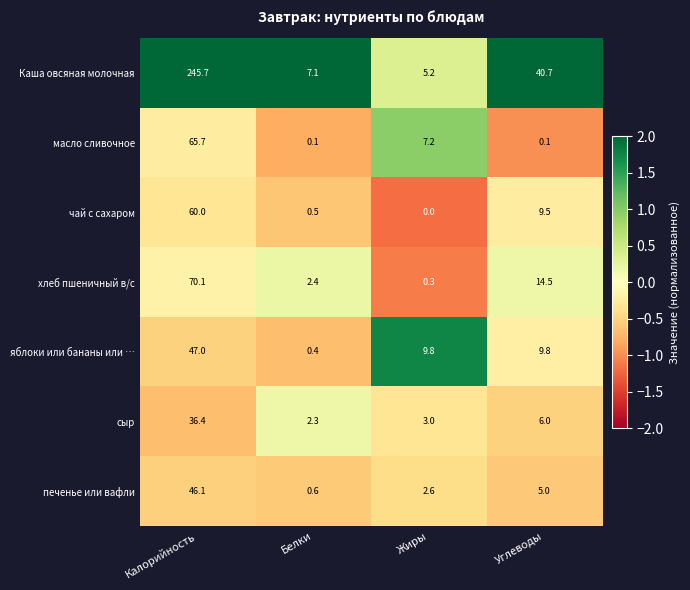

How many categories are shown in the chart?

4